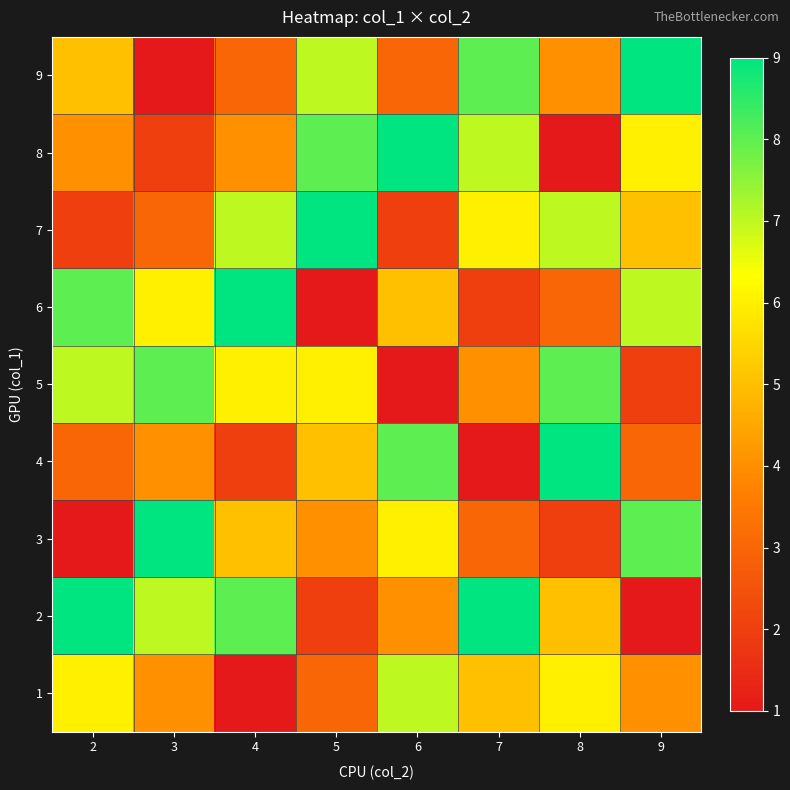

Which label corresponds to the largest value in the chart?

2